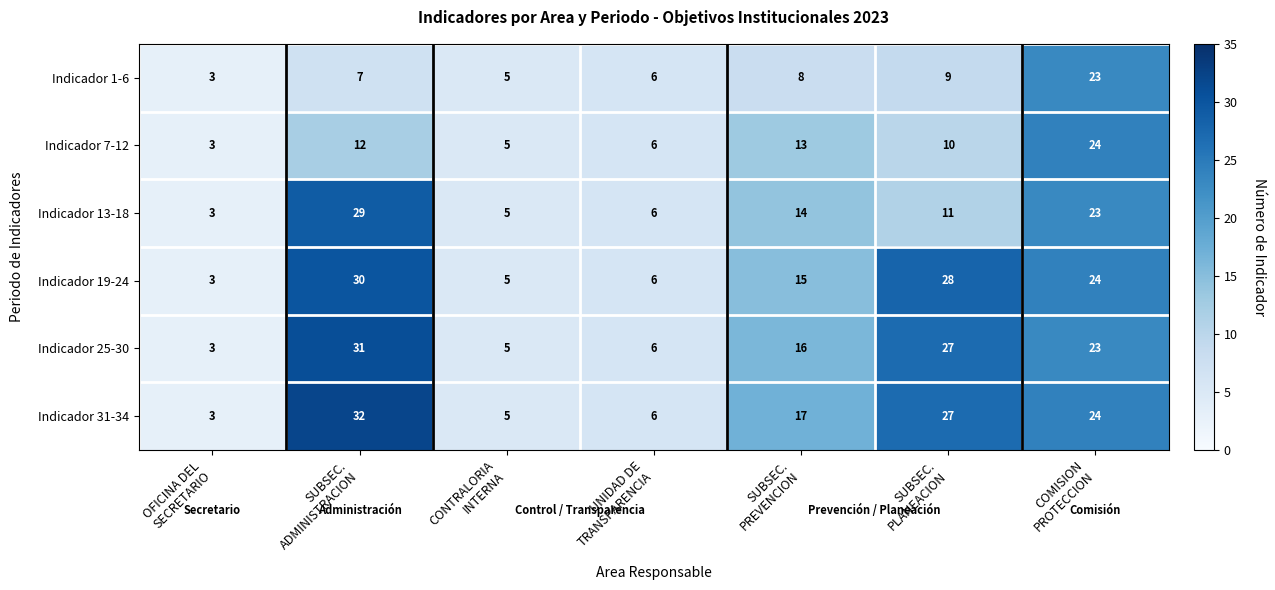

At how many categories does at least one series exceed 7?

4